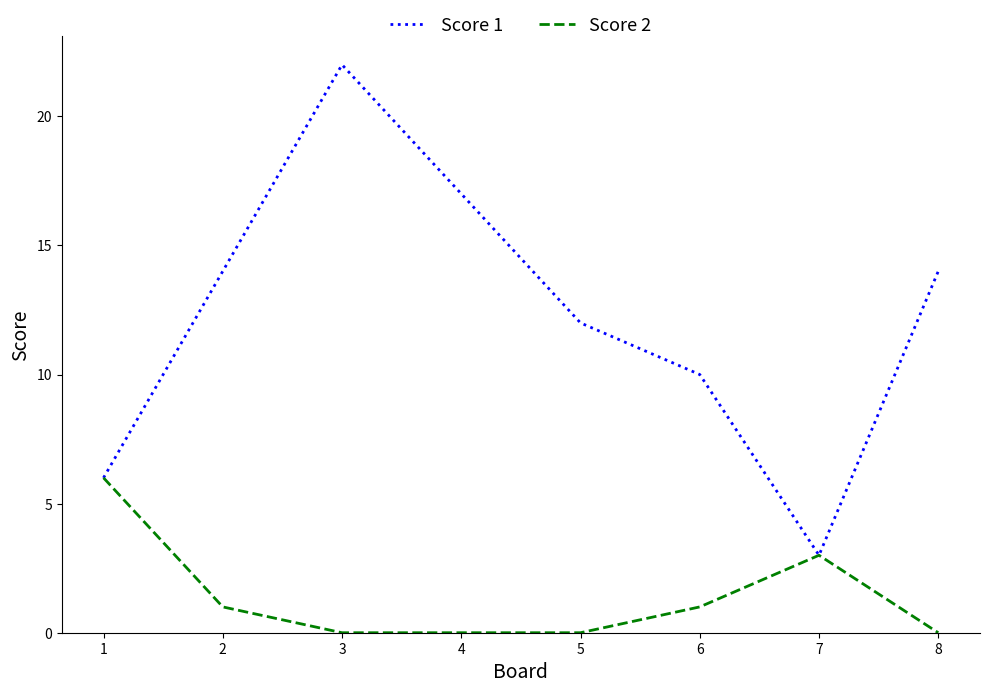

Count the number of categories in the chart.

8